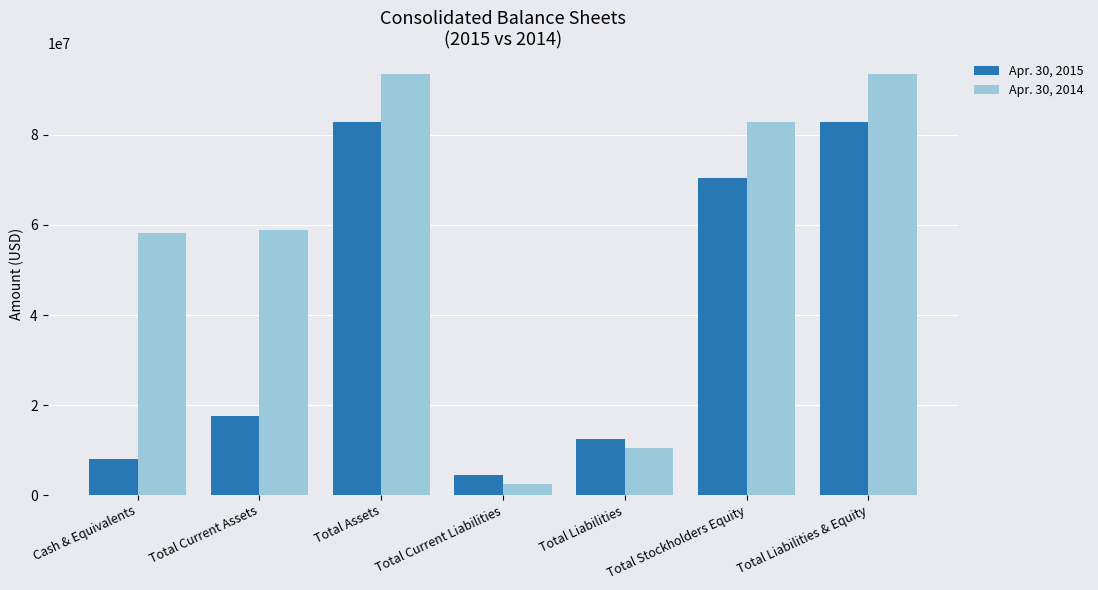

Is the value of Apr. 30, 2015 at Cash & Equivalents greater than the value of Apr. 30, 2014 at Total Stockholders Equity?

No